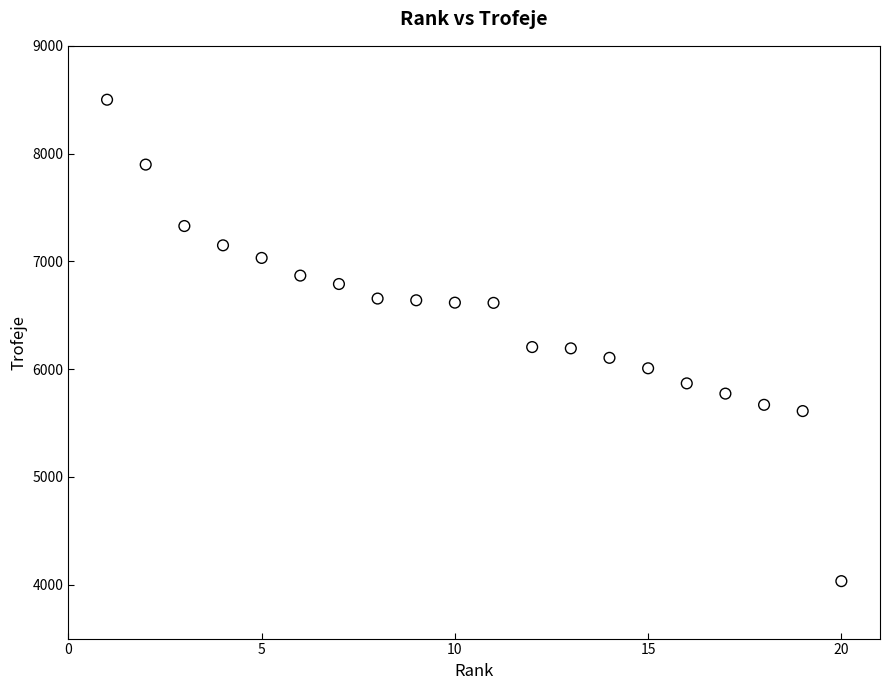

What is the range of X values (max minus min)?

19